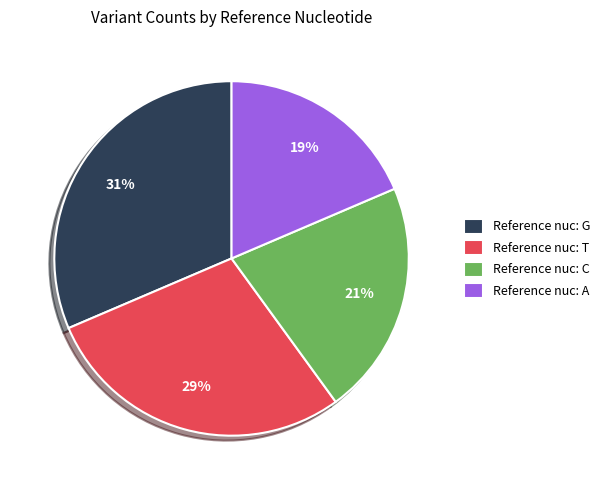

Does any single category account for the majority?

No